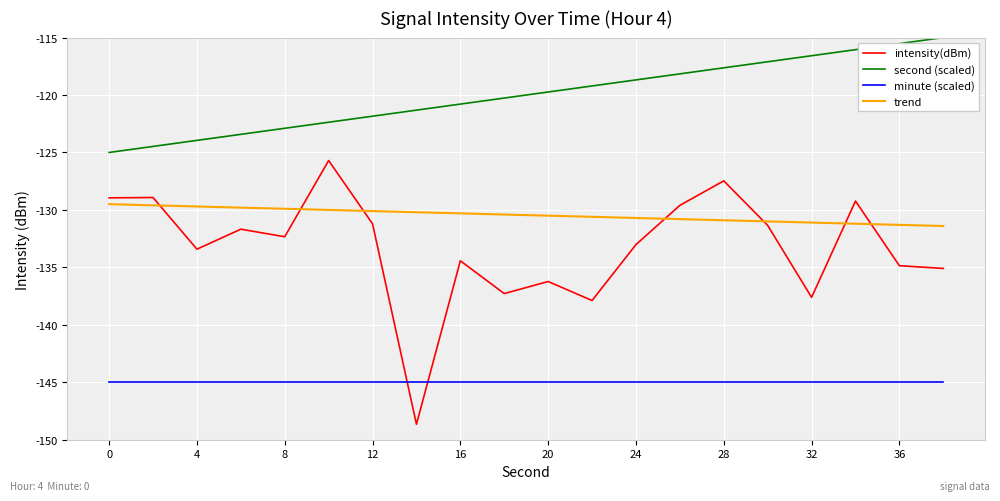

What is the greatest value displayed?

-115.0